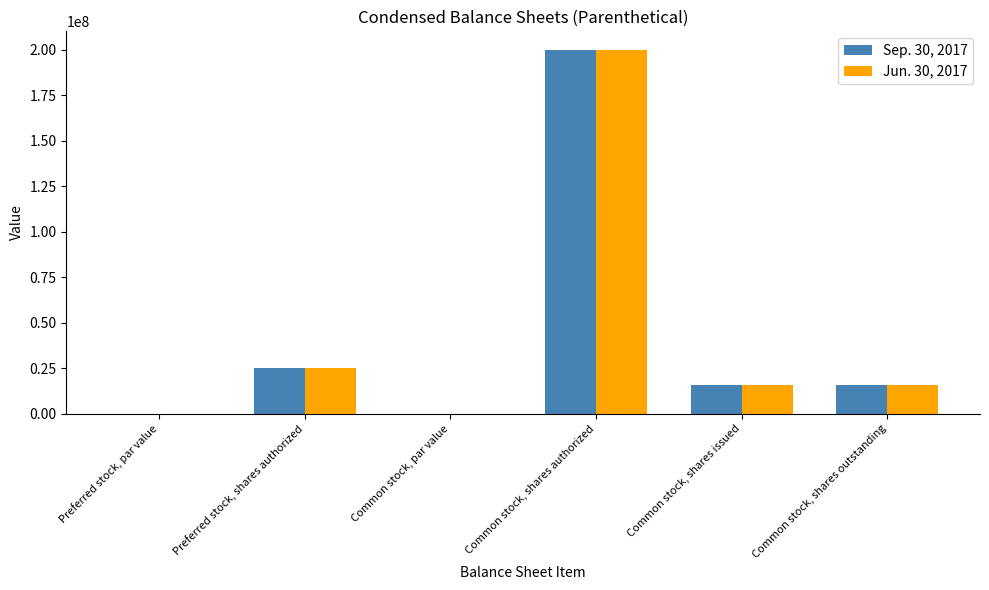

The value of Sep. 30, 2017 at Preferred stock, shares authorized is 42229597.7. True or false?

False